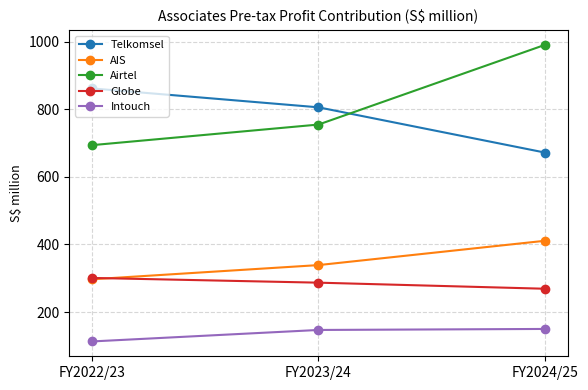

At which label is Telkomsel closest to 767?

FY2023/24